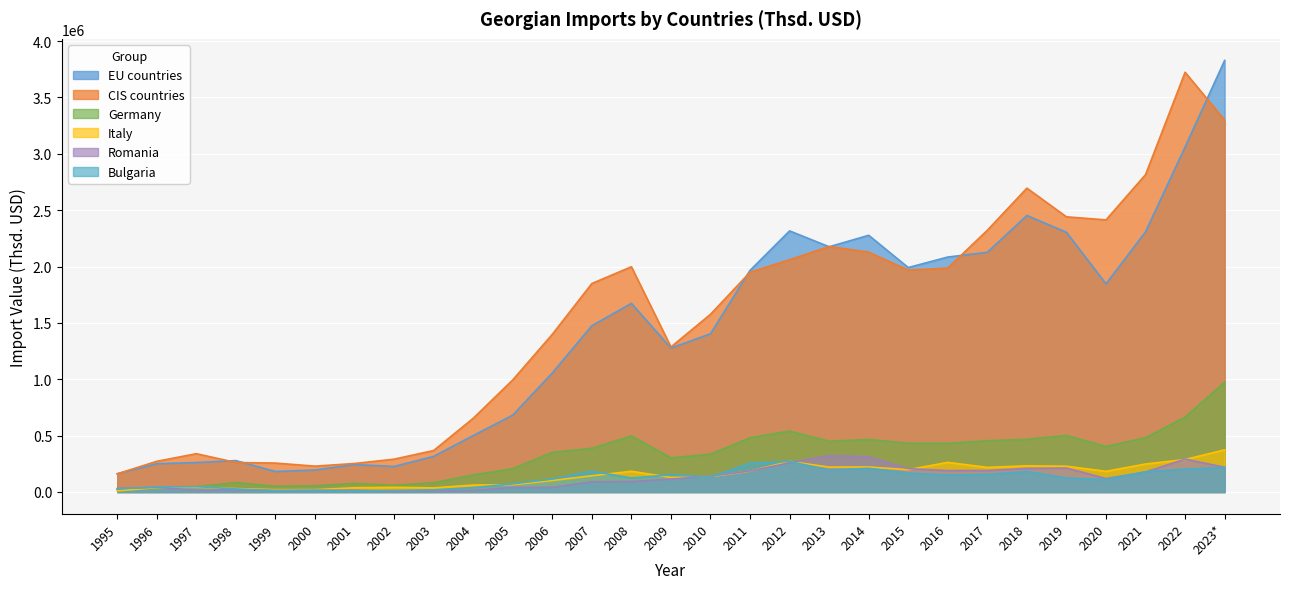

How many values in the Germany series exceed 387318?

15